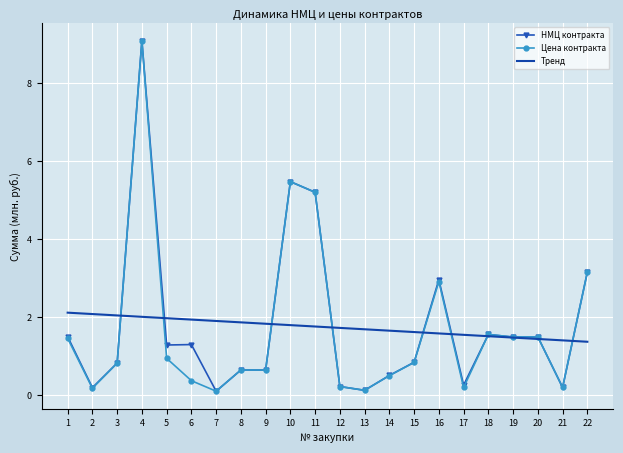

What is the sum of all Тренд values?

38.3